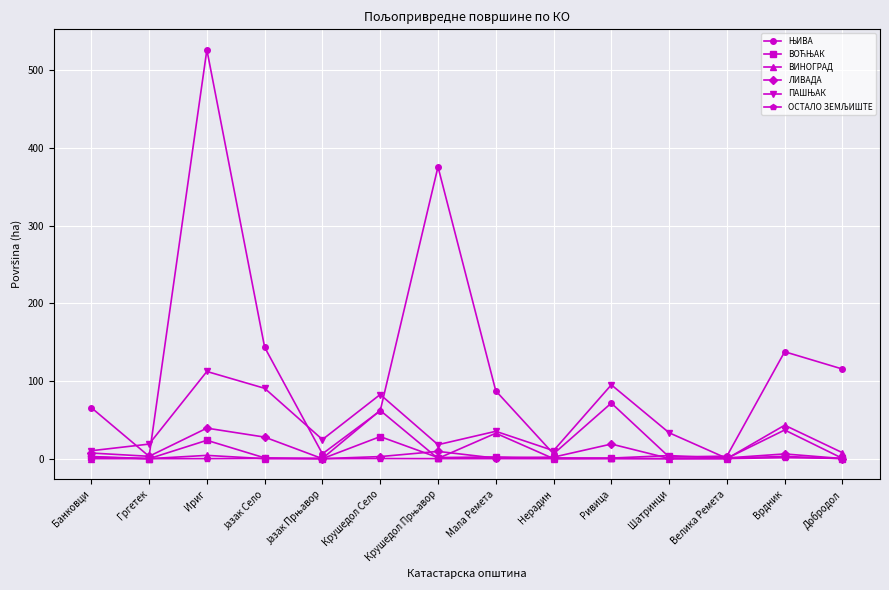

The value of ВИНОГРАД at Велика Ремета is 0.0. True or false?

True